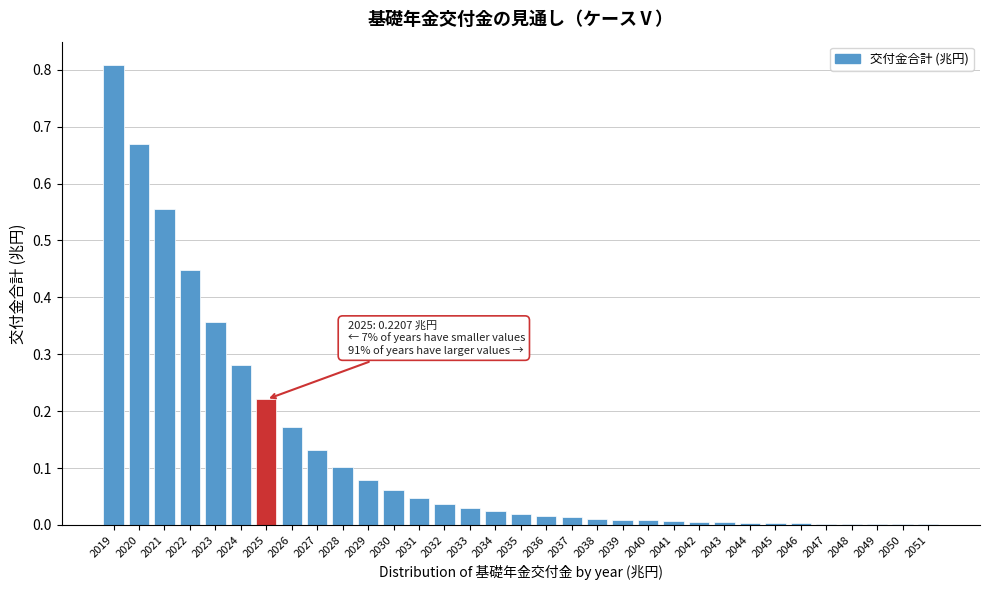

Which label corresponds to the largest value in the chart?

2019